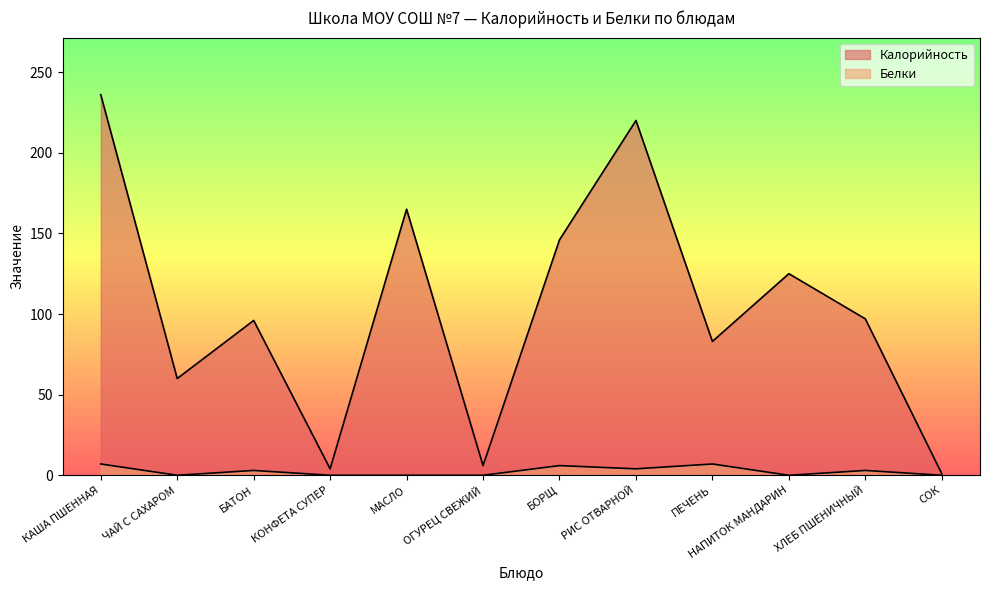

What is the difference between the second highest and minimum values in the Калорийность series?

219